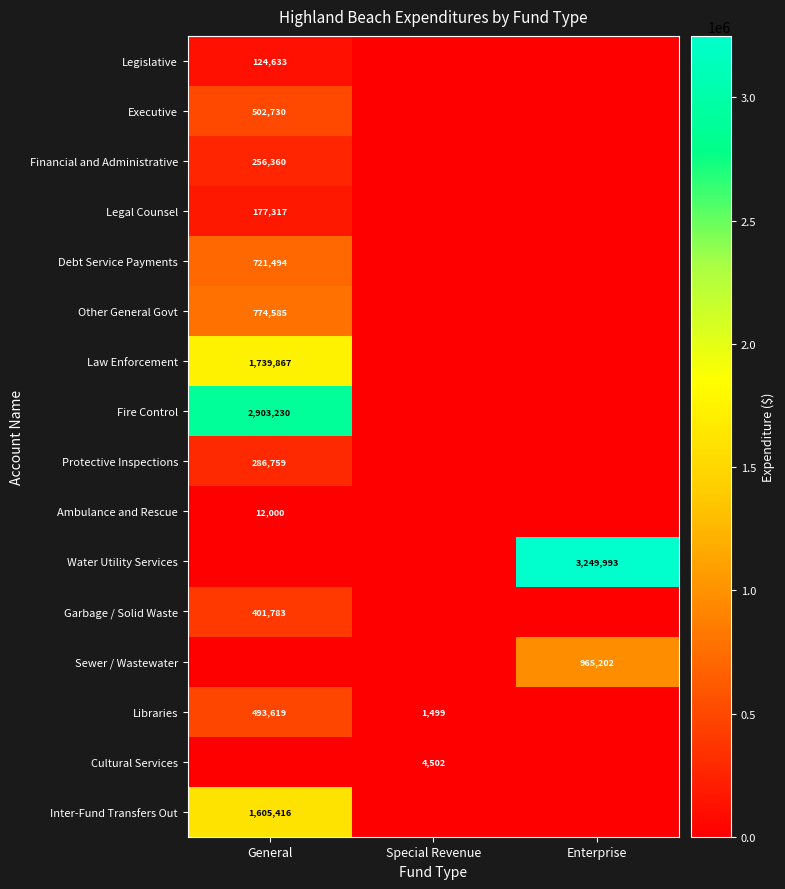

Is it true that Legislative equals 75547 at General?

False